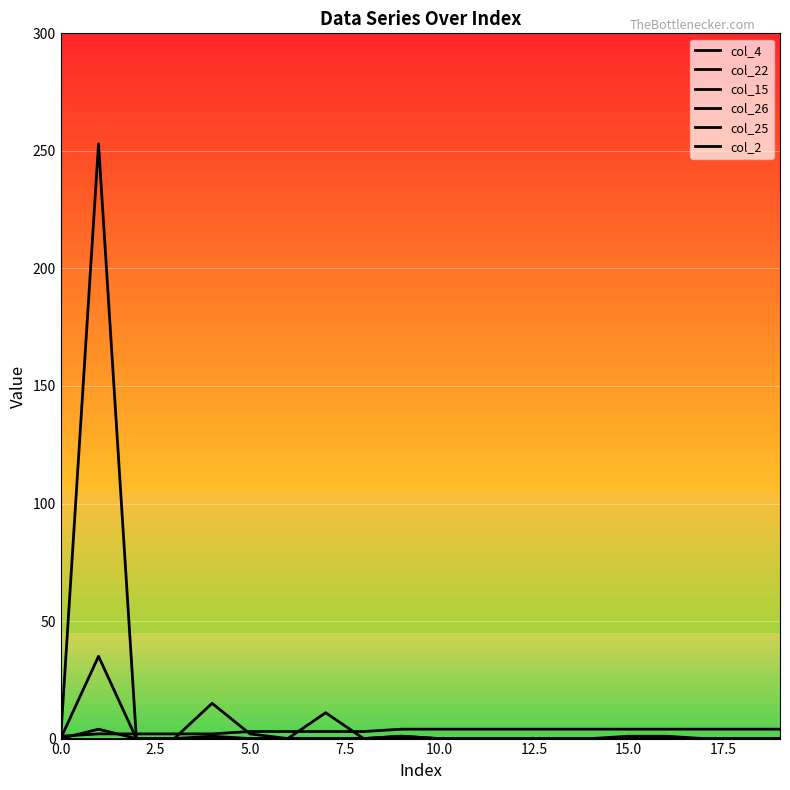

Which series has the largest total across all categories?

col_26